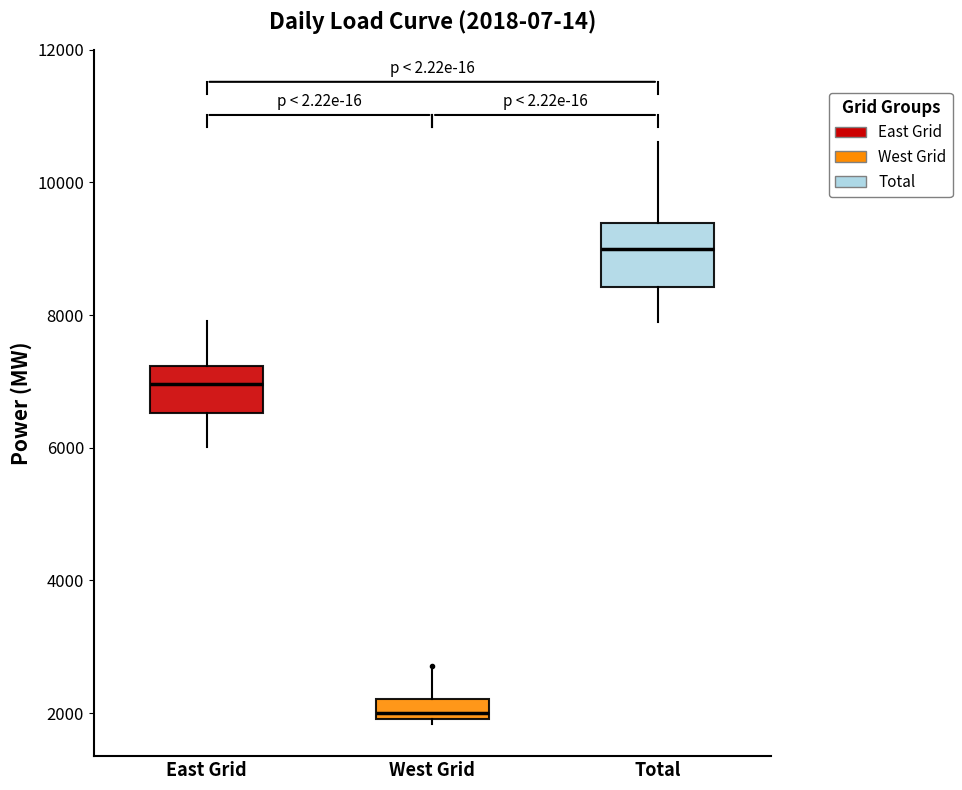

Which box's median line is the highest?

Total